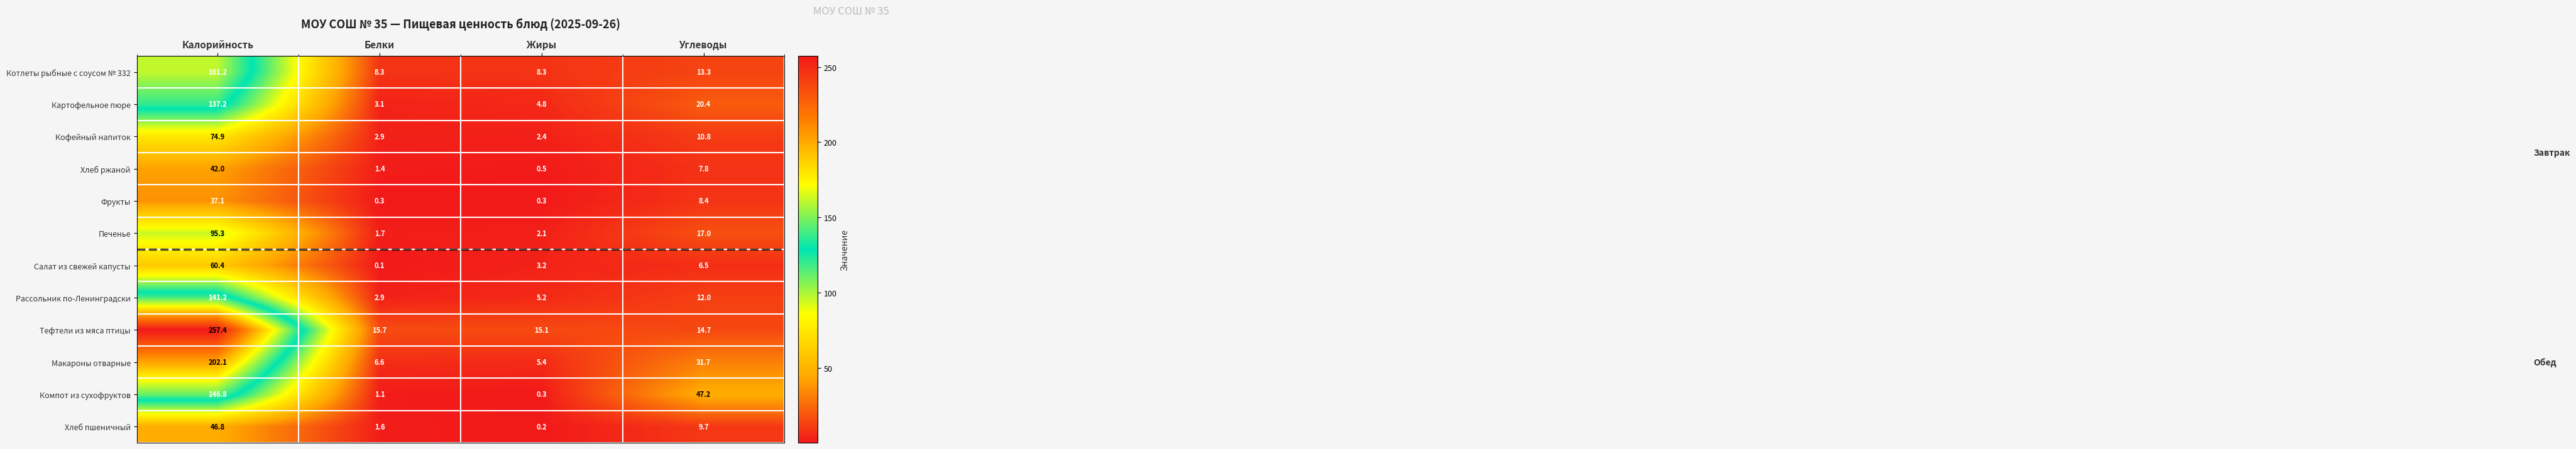

At which category does the chart reach its peak across all series?

Калорийность